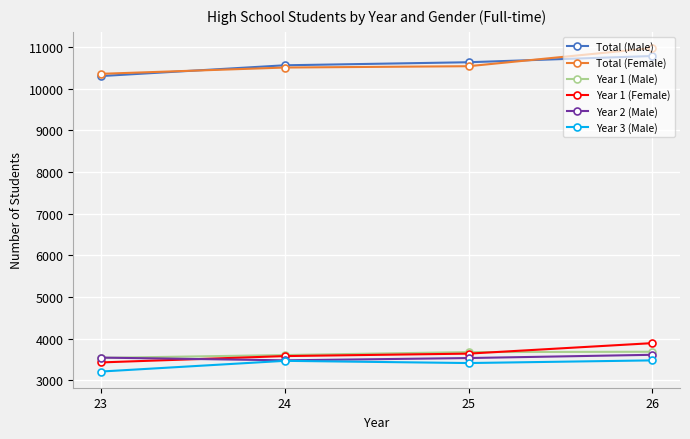

Is the value of Total (Female) at 25 greater than the value of Year 3 (Male) at 23?

Yes